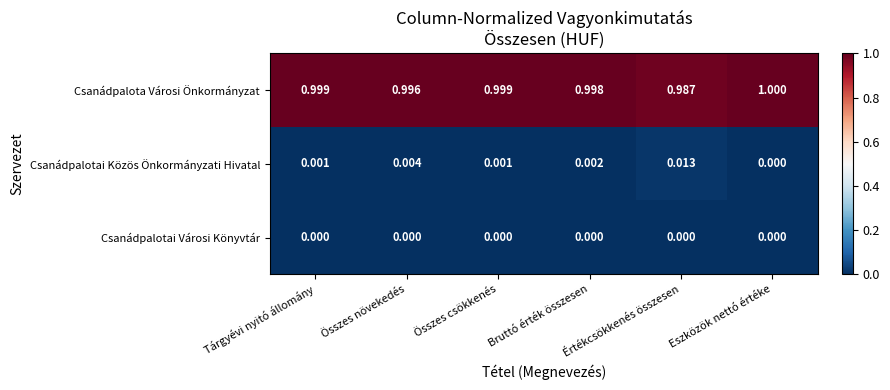

Which category has the lowest value in the Csanádpalotai Közös Önkormányzati Hivatal series?

Eszközök nettó értéke